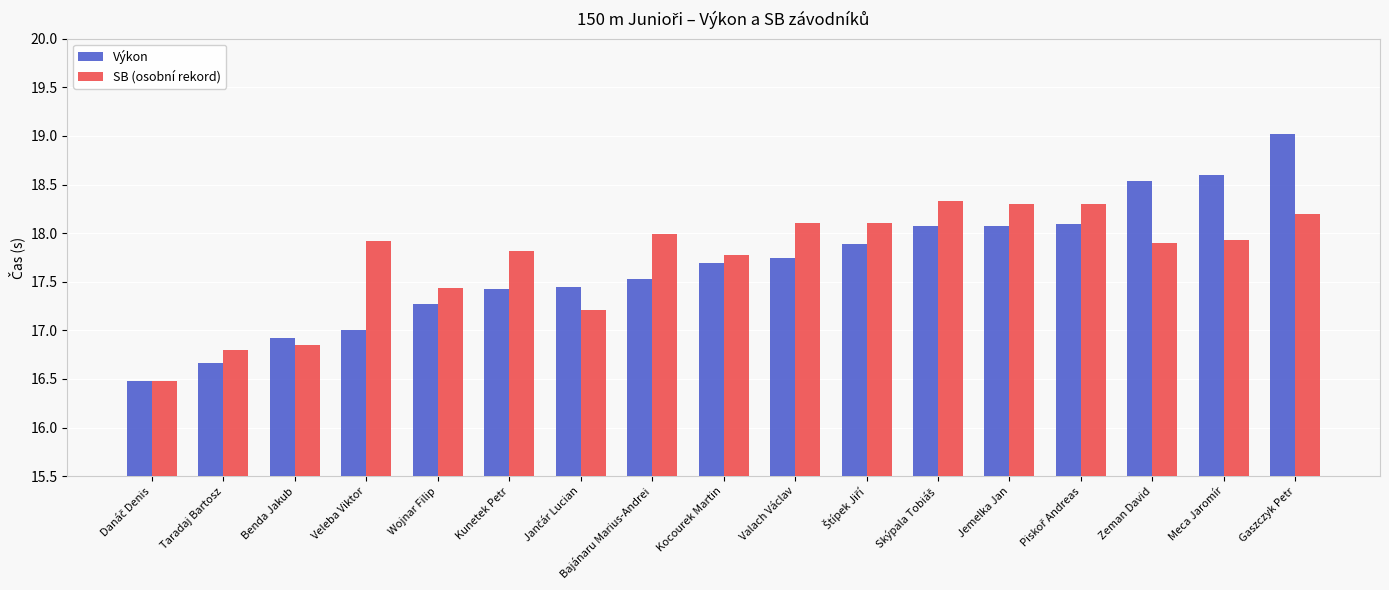

The value of Výkon at Wojnar Filip is 26.4. True or false?

False